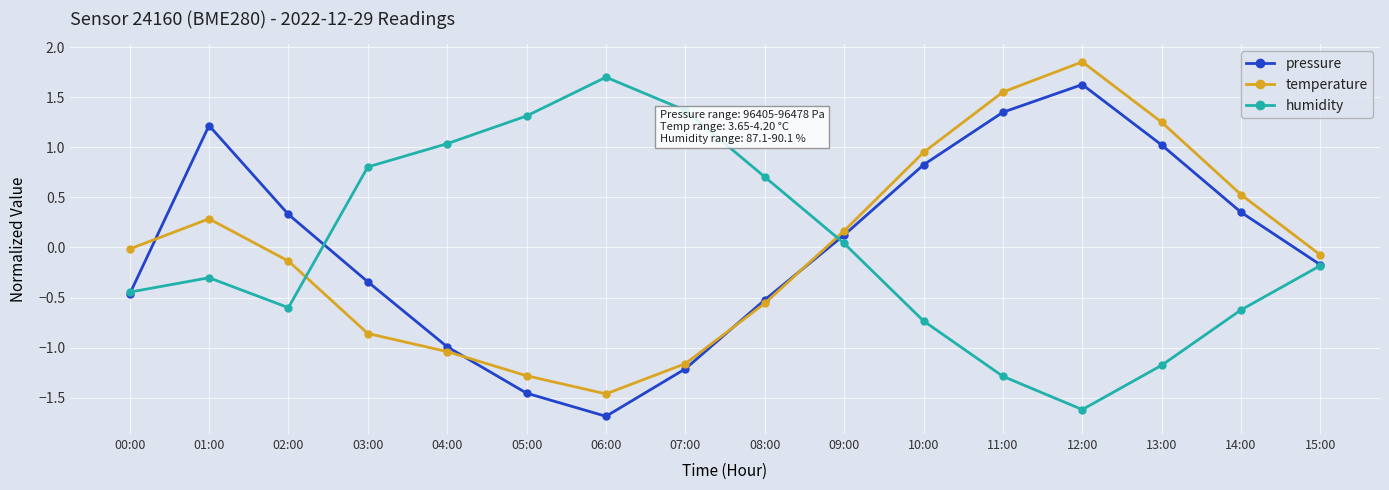

Which category has the highest value in the temperature series?

12:00